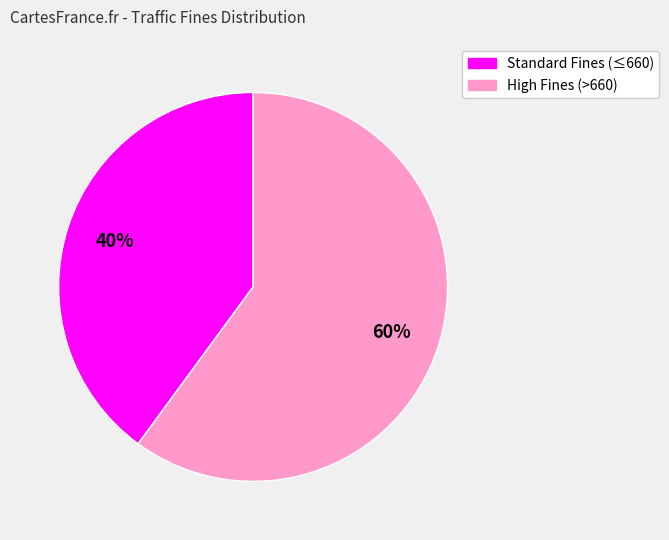

To the nearest percent, what is the difference between the largest and smallest slice percentages?

20%